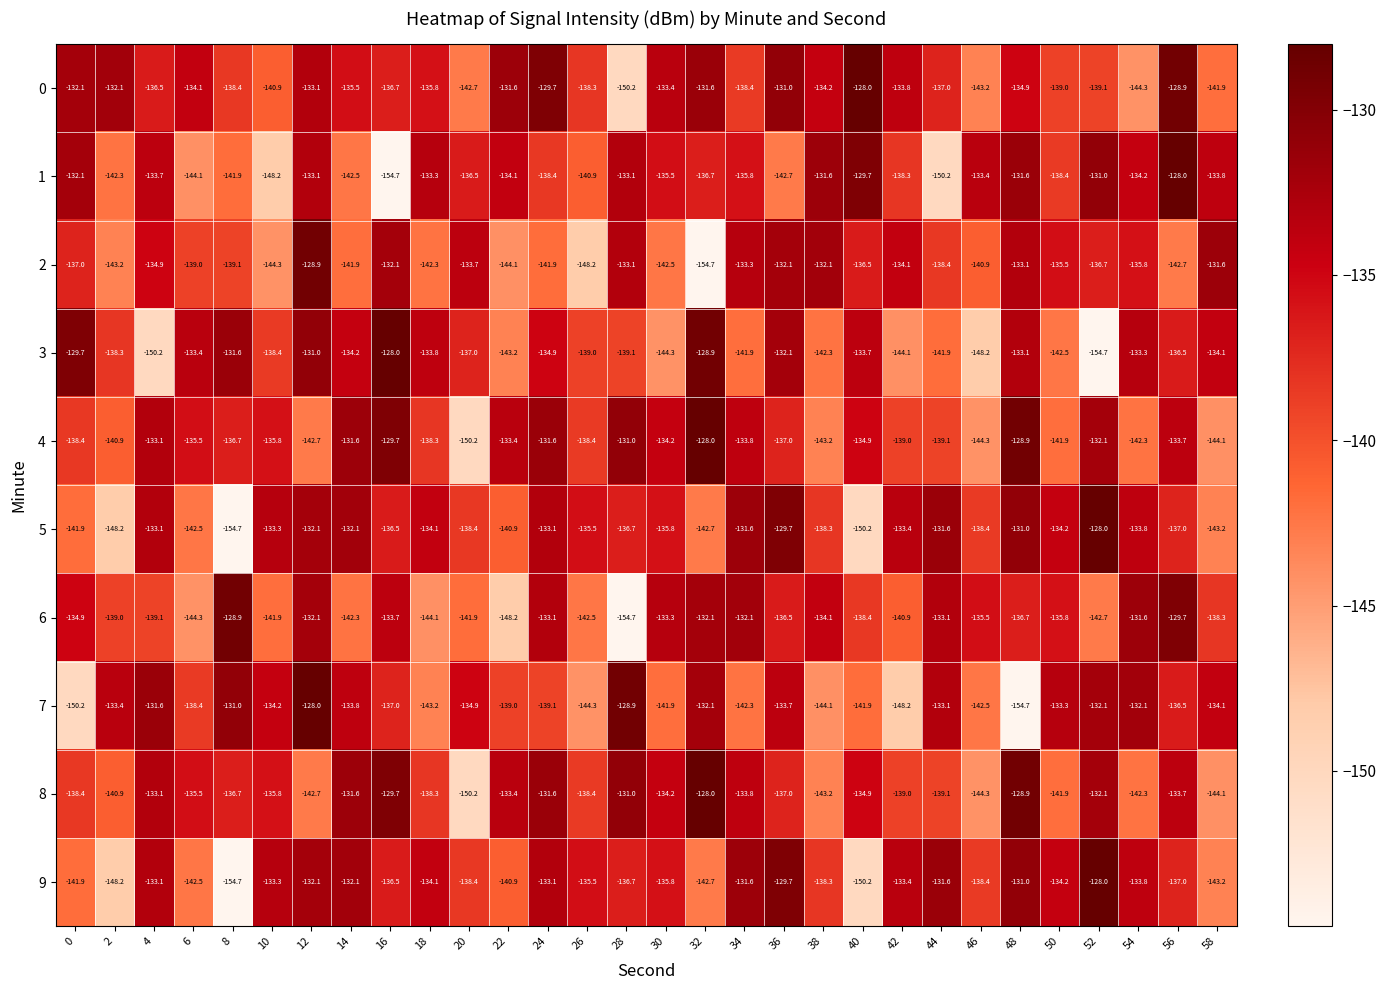

Where is 5 nearest to the value -141?

22